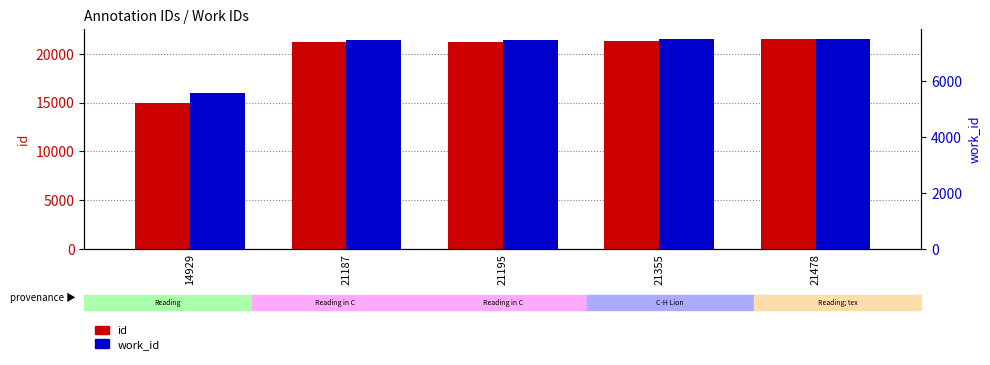

How many bars are there in total?

10